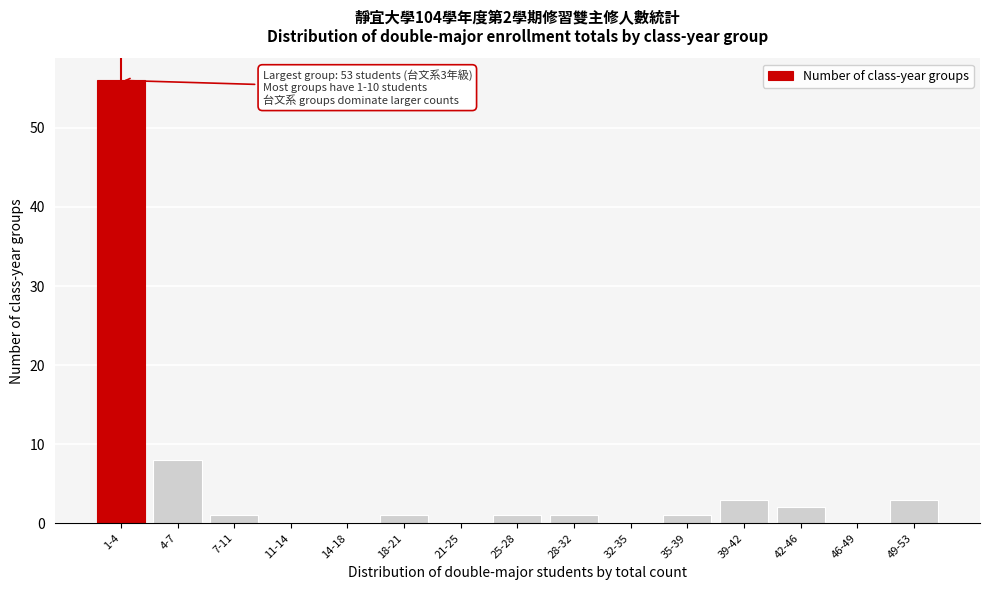

Reading left to right, what are all the values shown in this chart?

1-4=56	4-7=8	7-11=1	11-14=0	14-18=0	18-21=1	21-25=0	25-28=1	28-32=1	32-35=0	35-39=1	39-42=3	42-46=2	46-49=0	49-53=3